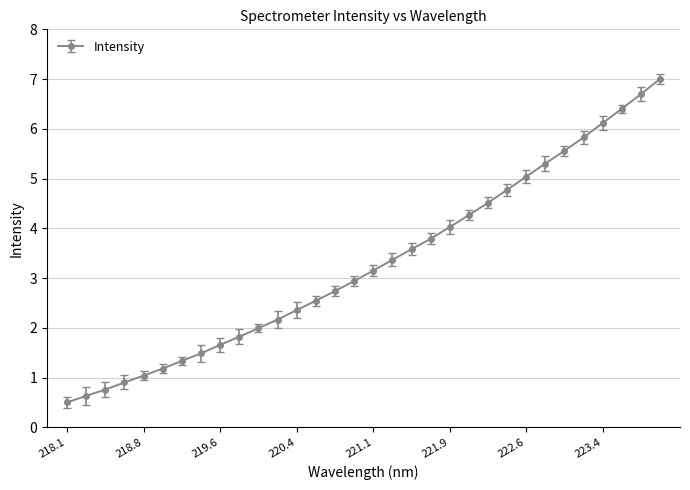

What is the average value?

3.3